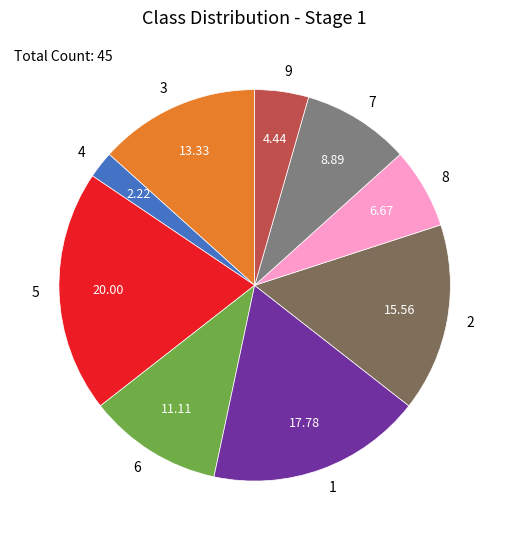

How many slices are in this pie chart?

9